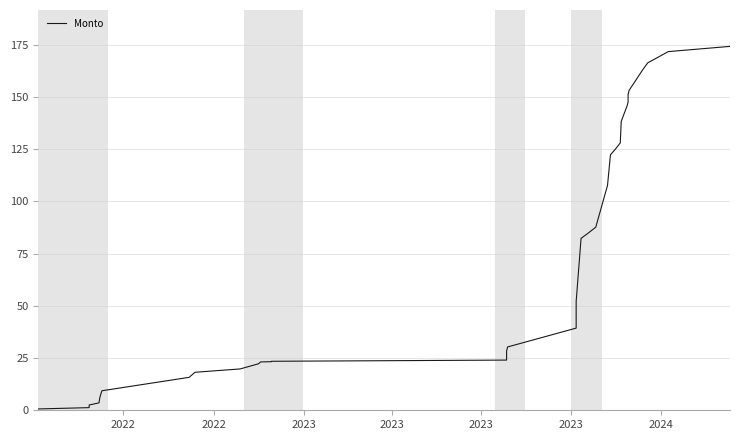

Reading left to right, transcribe all the data shown in this chart.

0.6	1.3	1.9	2.5	3.6	6.4	9.4	15.8	18.2	19.8	22.3	22.4	23.2	23.3	23.4	23.5	24.0	25.9	26.5	28.4	30.3	39.4	45.1	52.1	82.3	84.7	87.7	107.7	122.4	125.1	128.1	138.4	145.8	147.6	151.3	153.2	163.1	166.4	171.8	174.3